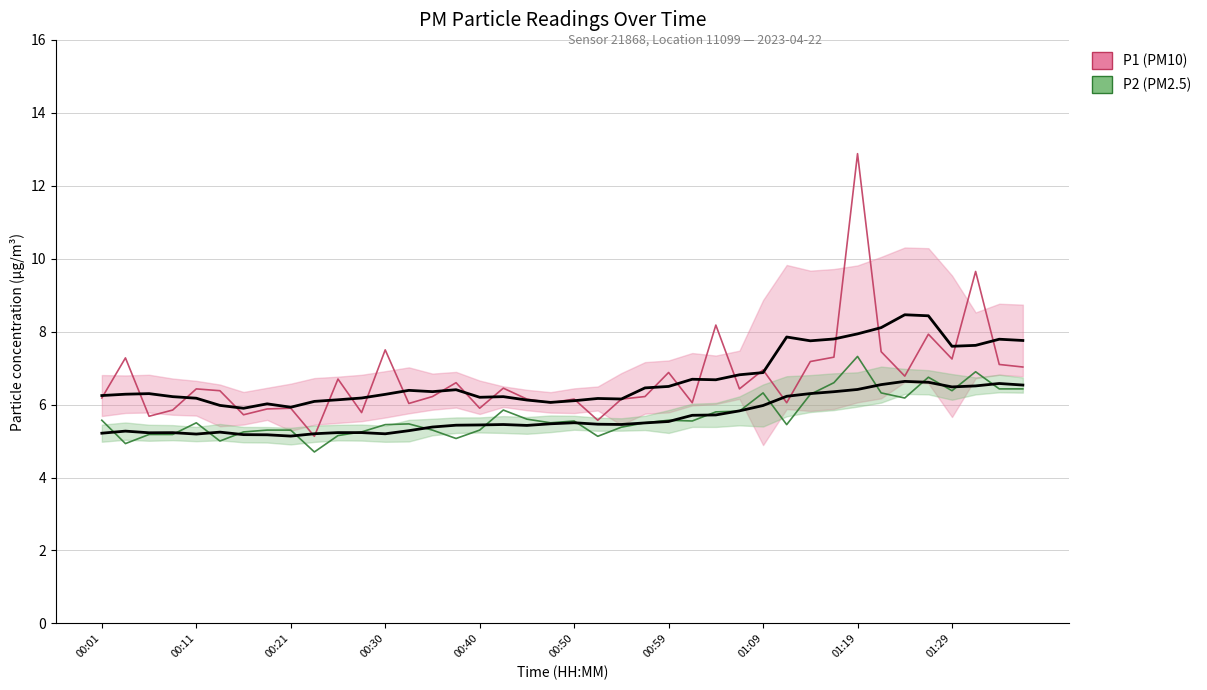

The P2 (PM2.5) series shows 5.4 at 22. True or false?

True